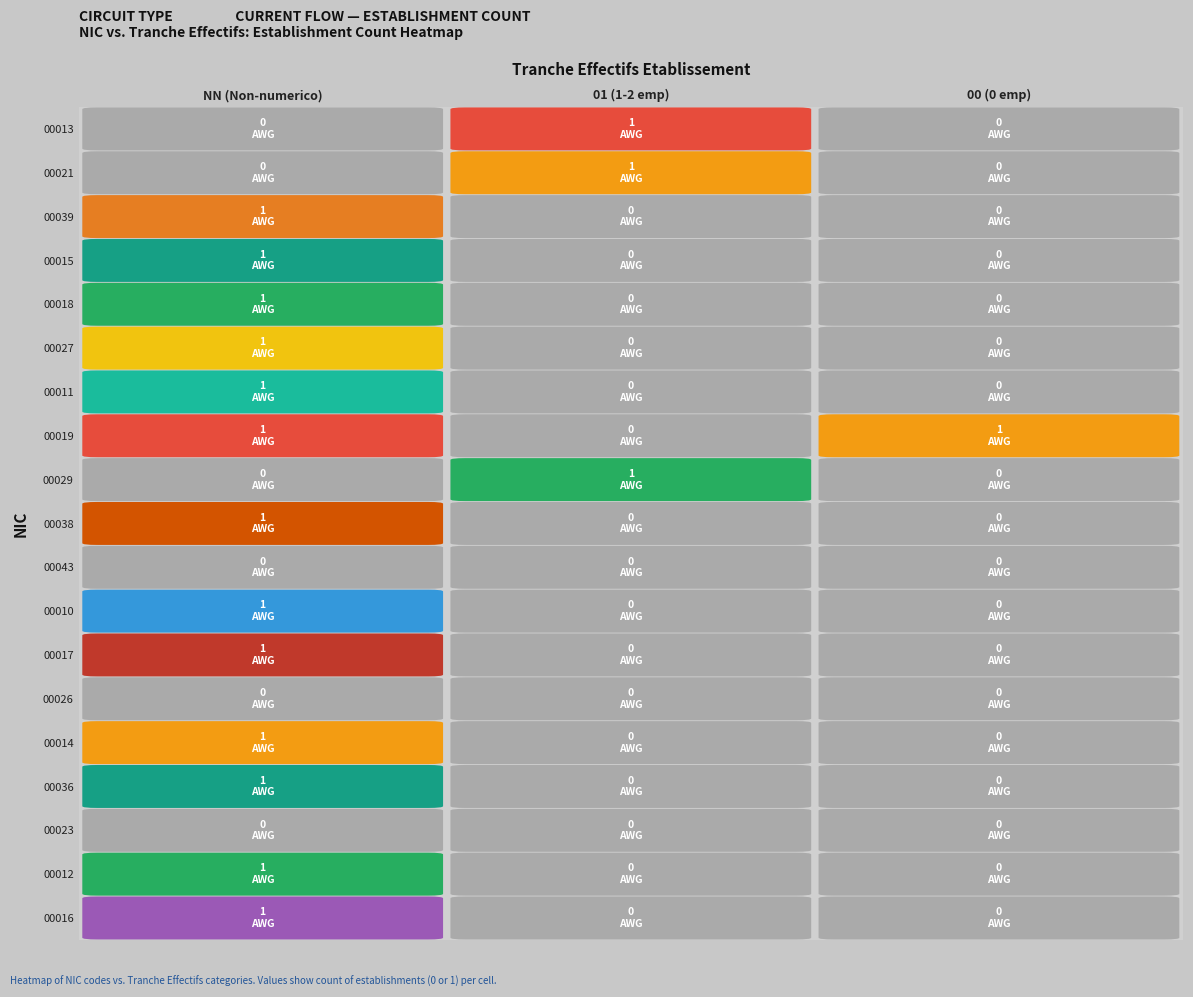

Count the number of categories in the chart.

3